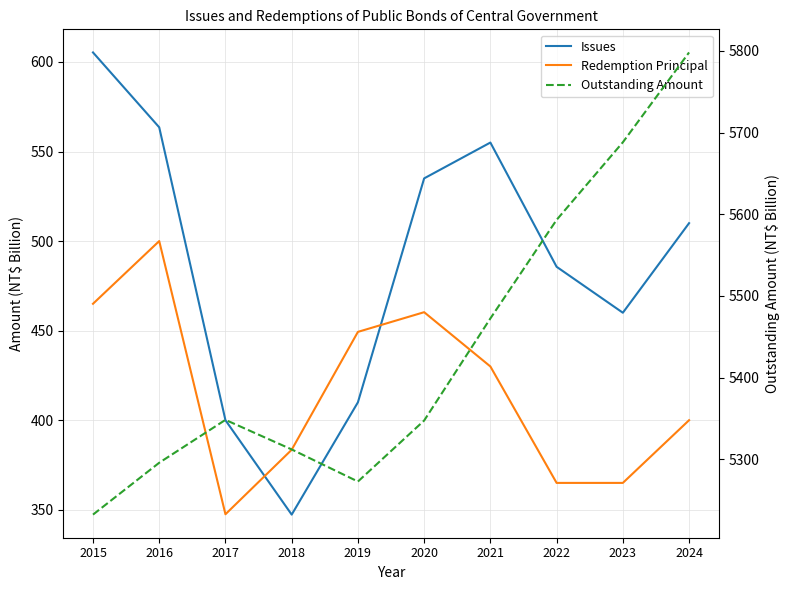

What is the approximate value of Outstanding Amount at 2019?

5272.8